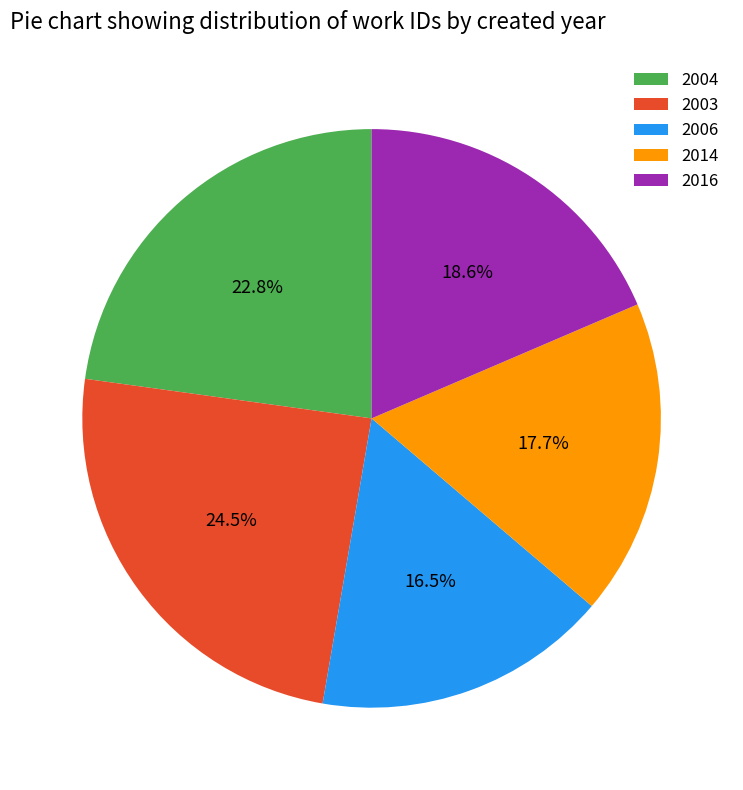

Count the number of slices in the pie.

5